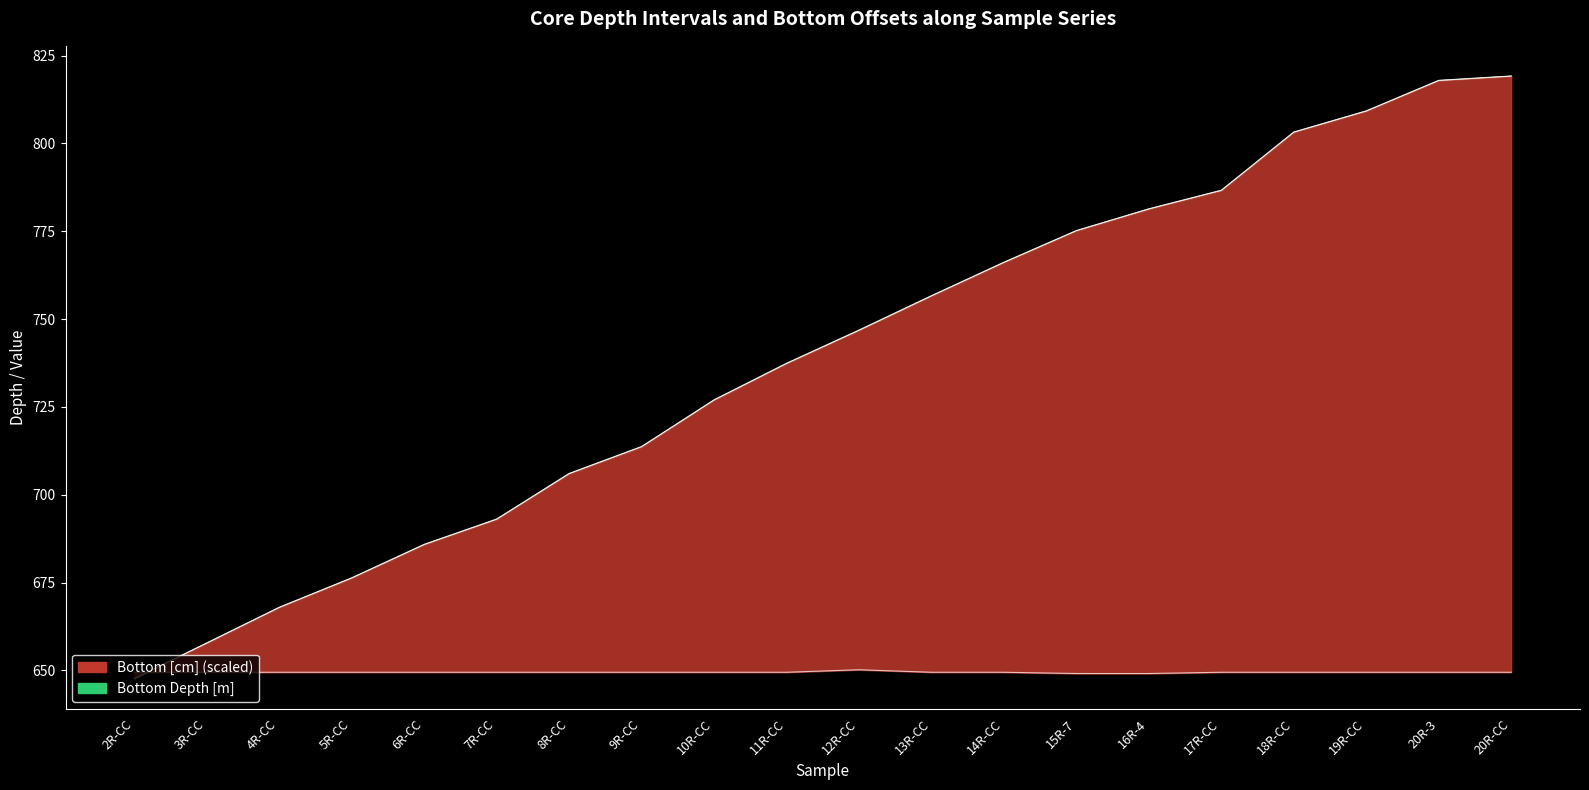

Reading right to left, transcribe all the data shown in this chart.

Top Depth [m]: 20R-CC=819.2	20R-3=817.9	19R-CC=809.2	18R-CC=803.2	17R-CC=786.6	16R-4=781.4	15R-7=775.2	14R-CC=766.1	13R-CC=756.6	12R-CC=746.8	11R-CC=737.4	10R-CC=727.0	9R-CC=713.7	8R-CC=706.0	7R-CC=693.0	6R-CC=685.9	5R-CC=676.3	4R-CC=667.9	3R-CC=657.8	2R-CC=647.7
Bottom Depth [m]: 20R-CC=819.2	20R-3=818.0	19R-CC=809.3	18R-CC=803.3	17R-CC=786.7	16R-4=781.4	15R-7=775.2	14R-CC=766.2	13R-CC=756.7	12R-CC=746.9	11R-CC=737.4	10R-CC=727.0	9R-CC=713.7	8R-CC=706.1	7R-CC=693.1	6R-CC=685.9	5R-CC=676.4	4R-CC=668.0	3R-CC=657.8	2R-CC=647.8
Bottom [cm]: 20R-CC=649.5	20R-3=649.5	19R-CC=649.5	18R-CC=649.5	17R-CC=649.5	16R-4=649.1	15R-7=649.1	14R-CC=649.5	13R-CC=649.5	12R-CC=650.2	11R-CC=649.5	10R-CC=649.5	9R-CC=649.5	8R-CC=649.5	7R-CC=649.5	6R-CC=649.5	5R-CC=649.5	4R-CC=649.5	3R-CC=649.5	2R-CC=649.5